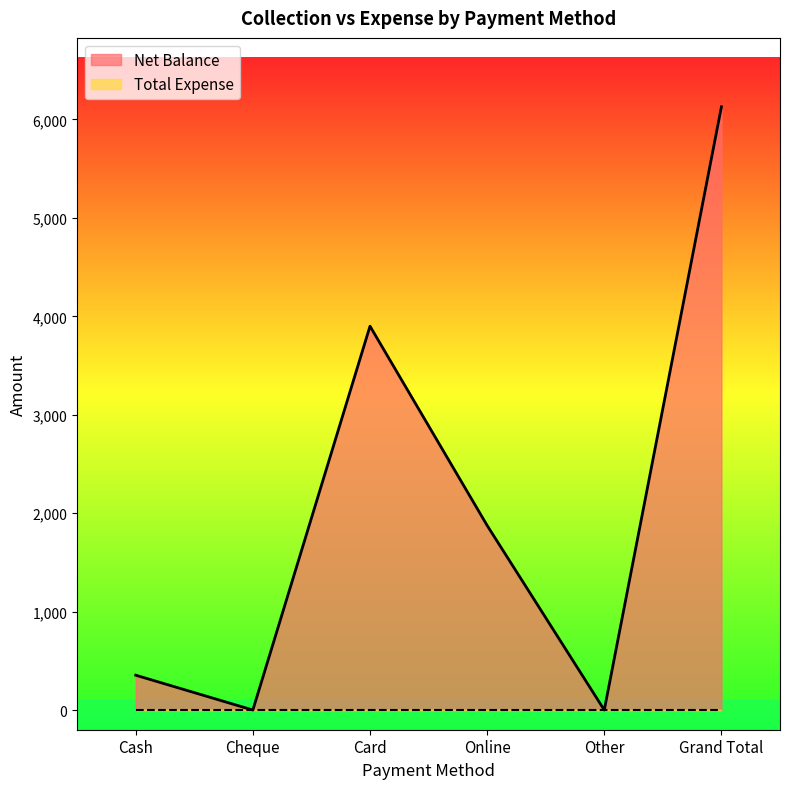

How many lines are shown in the chart?

2